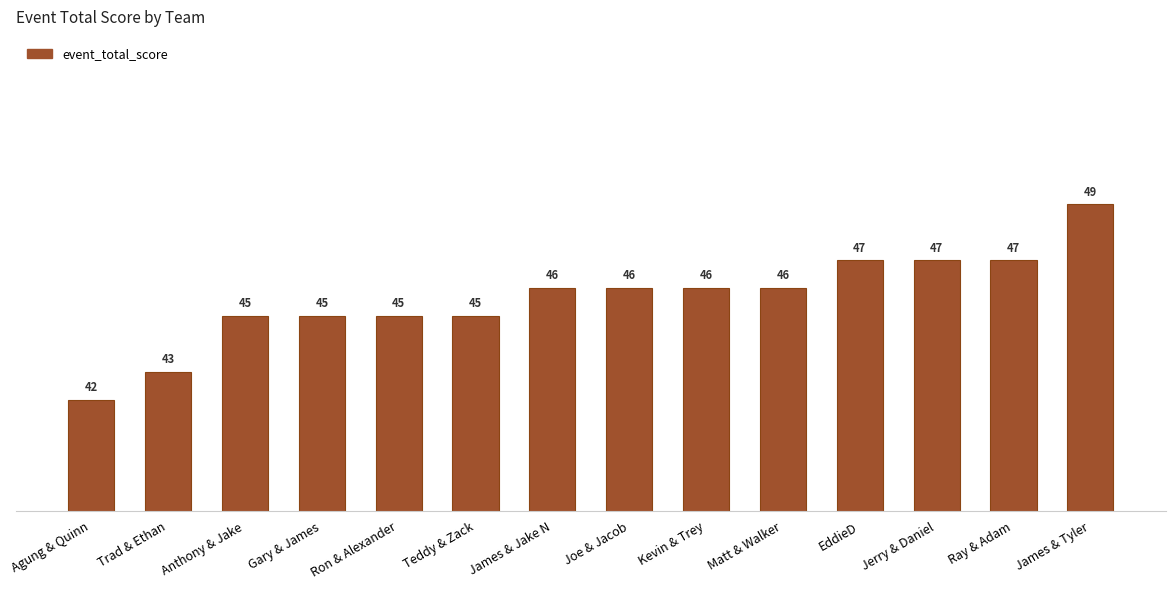

Does the chart contain stacked bars?

No